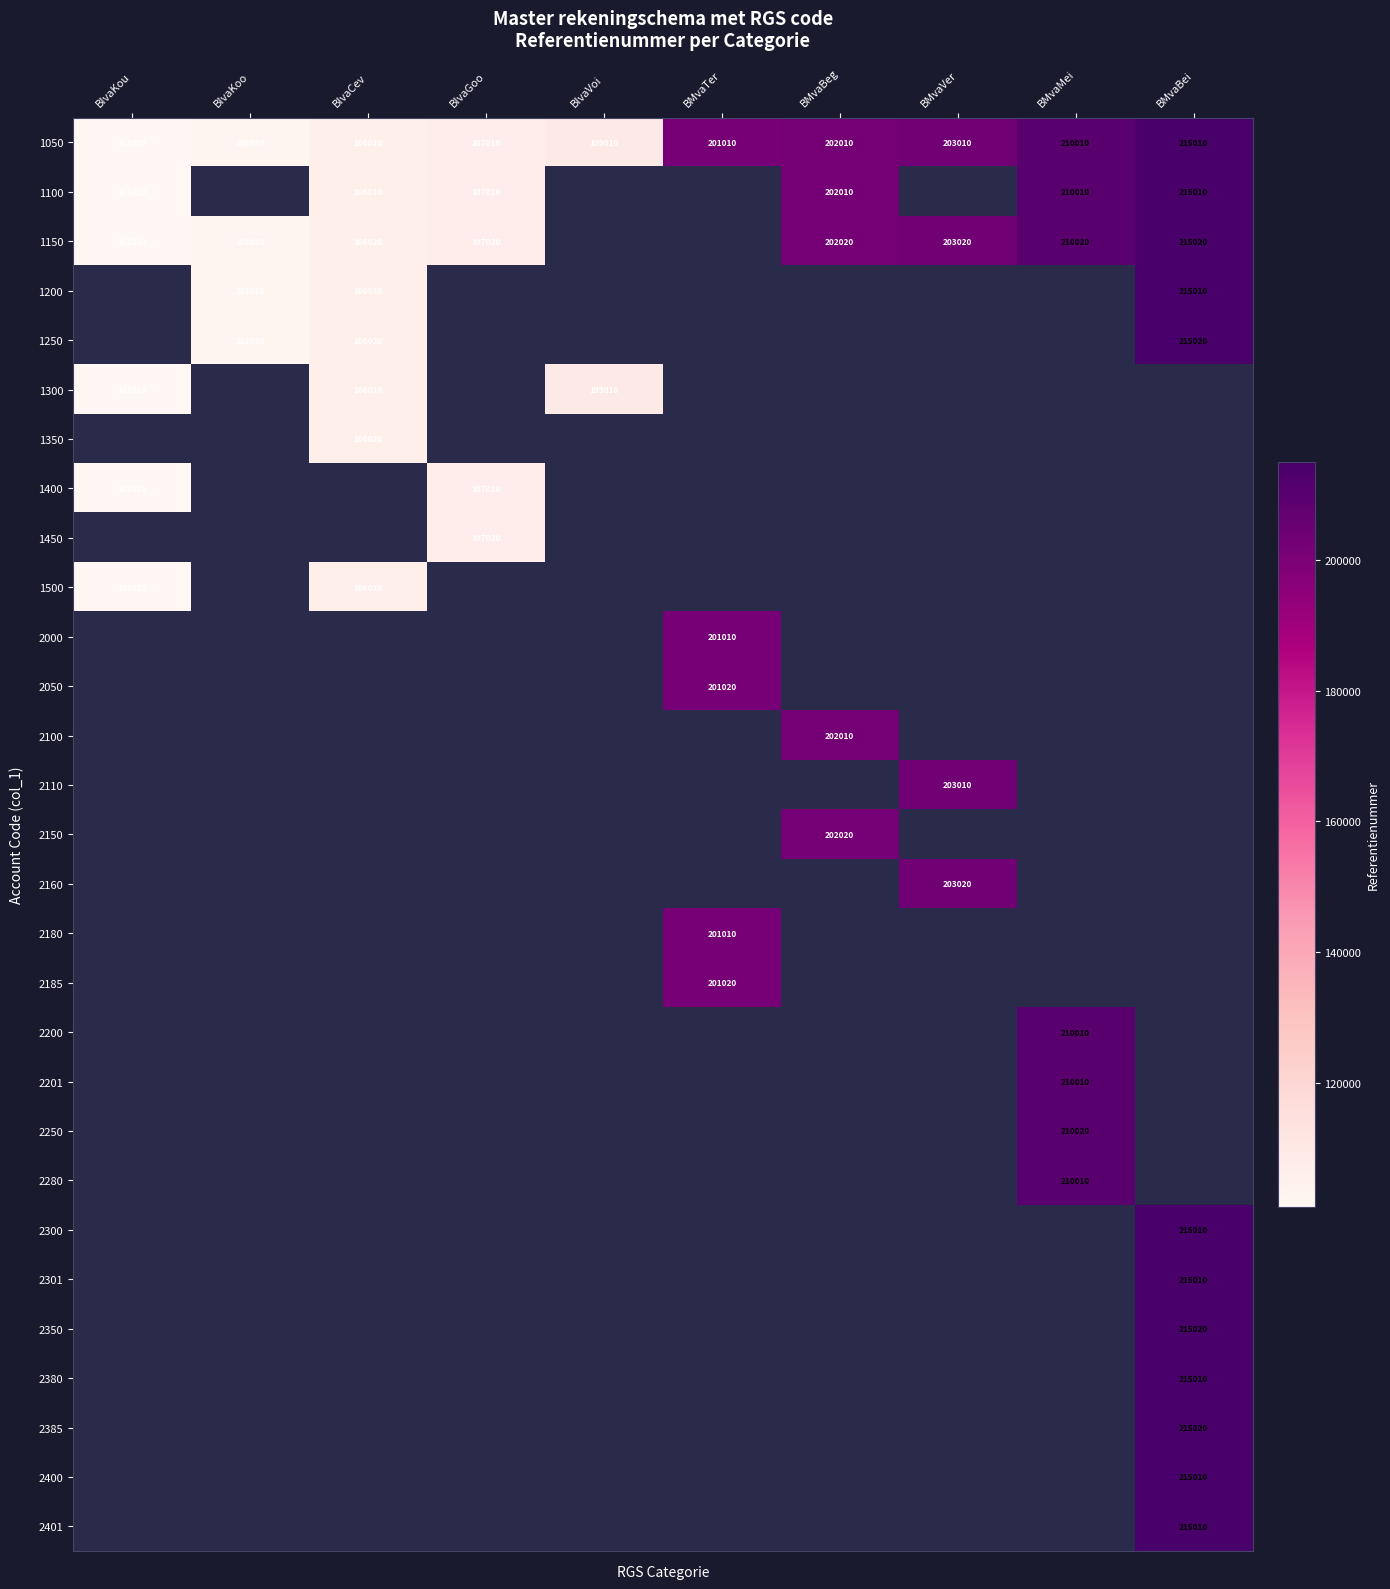

List the labels in order of 1050 value, largest first.

BMvaBei, BMvaMei, BMvaVer, BMvaBeg, BMvaTer, BIvaVoi, BIvaGoo, BIvaCev, BIvaKoo, BIvaKou